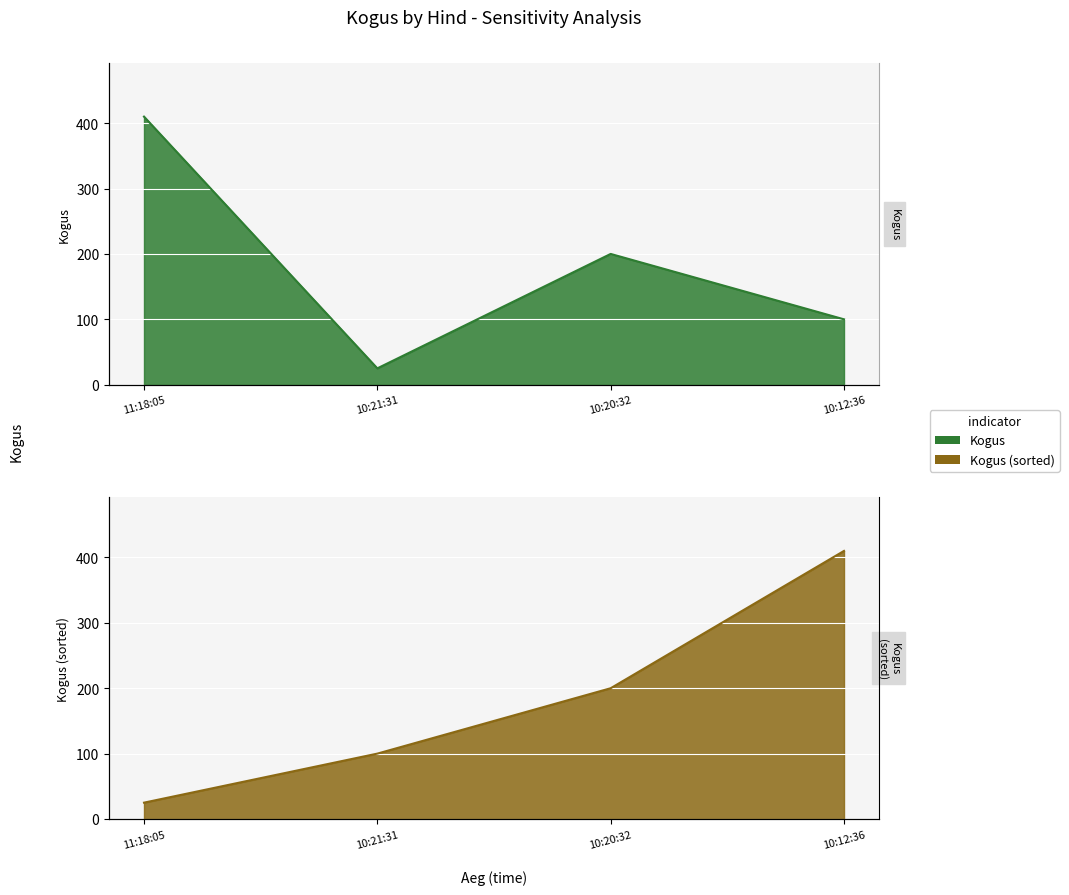

The chart shows a value of 100 at 10:12:36. True or false?

True